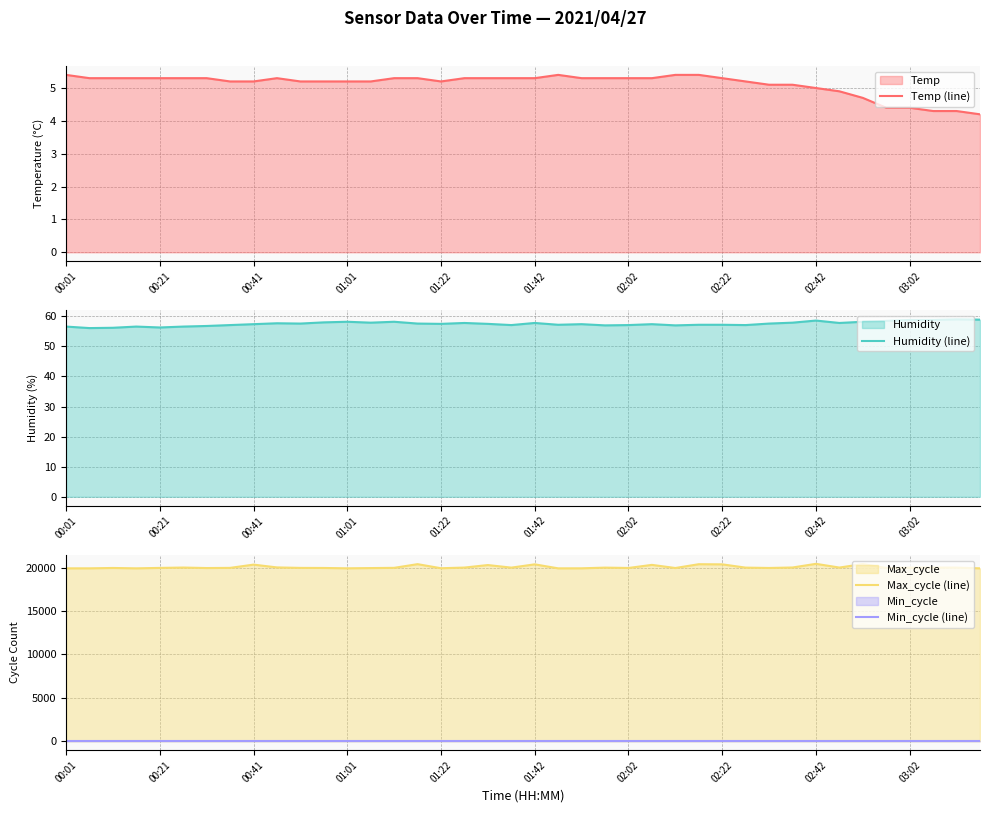

How many data points does each series have?

40